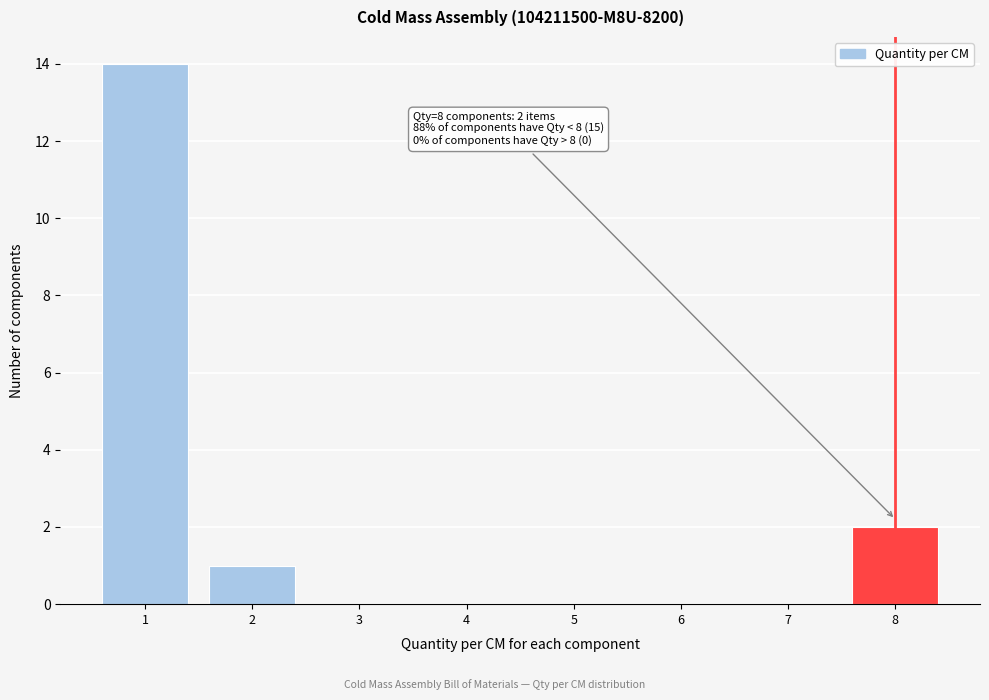

Which range on the x-axis has the tallest bar?

0.5 to 1.5